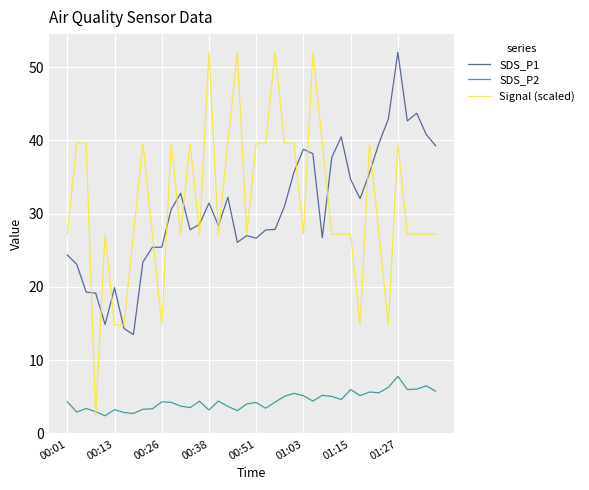

Which series has the largest total across all categories?

Signal (scaled)